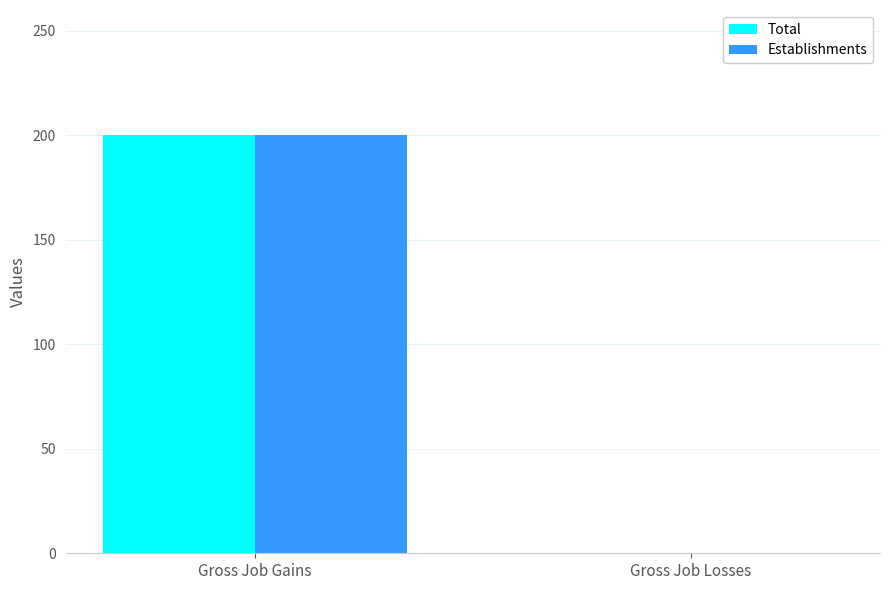

The value of Total at Gross Job Losses is -98. True or false?

False